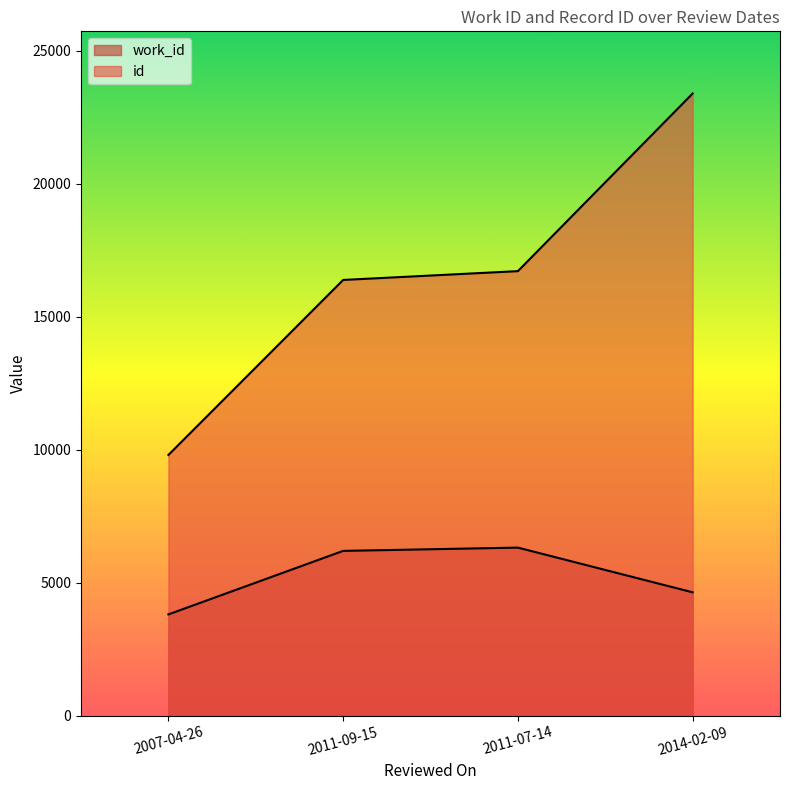

Rank the series at 2014-02-09 from highest to lowest value.

id, work_id